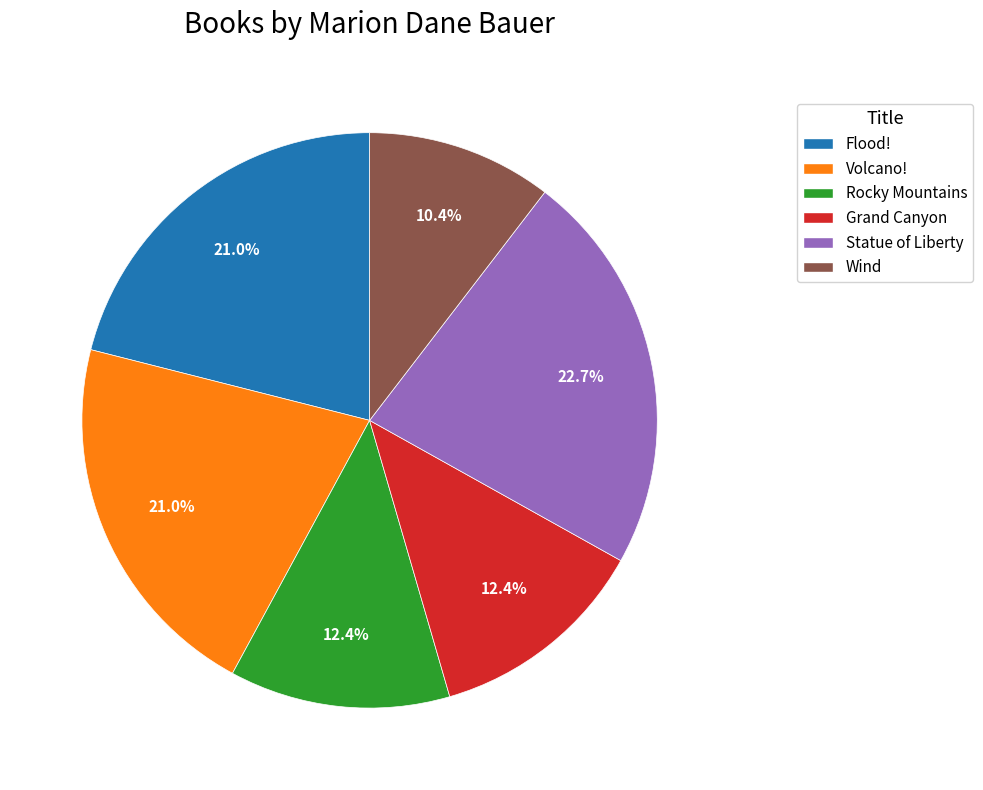

Which slice is the smallest?

Wind